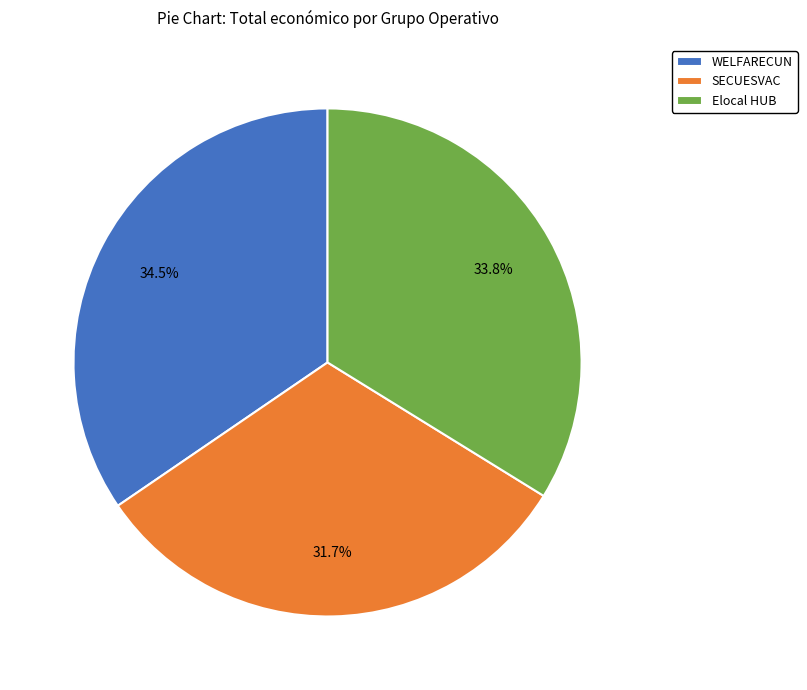

Which slice is the largest?

WELFARECUN